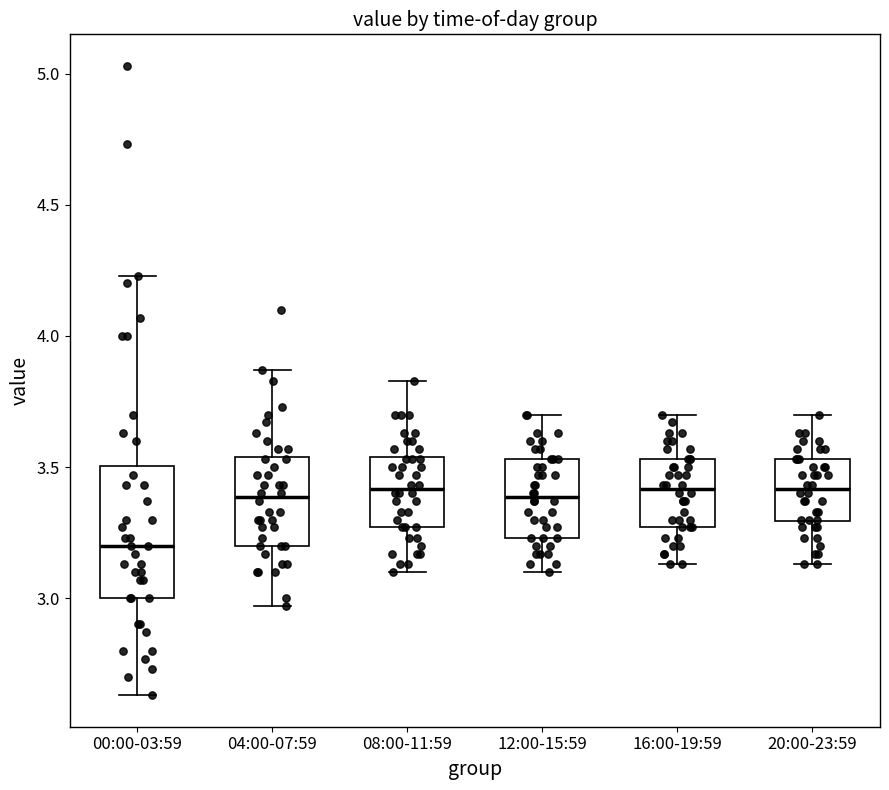

Where does the median line of the box for 12:00-15:59 sit on the y-axis? The values are not printed on the chart, so give them approximately, as read against the axis.

3.40